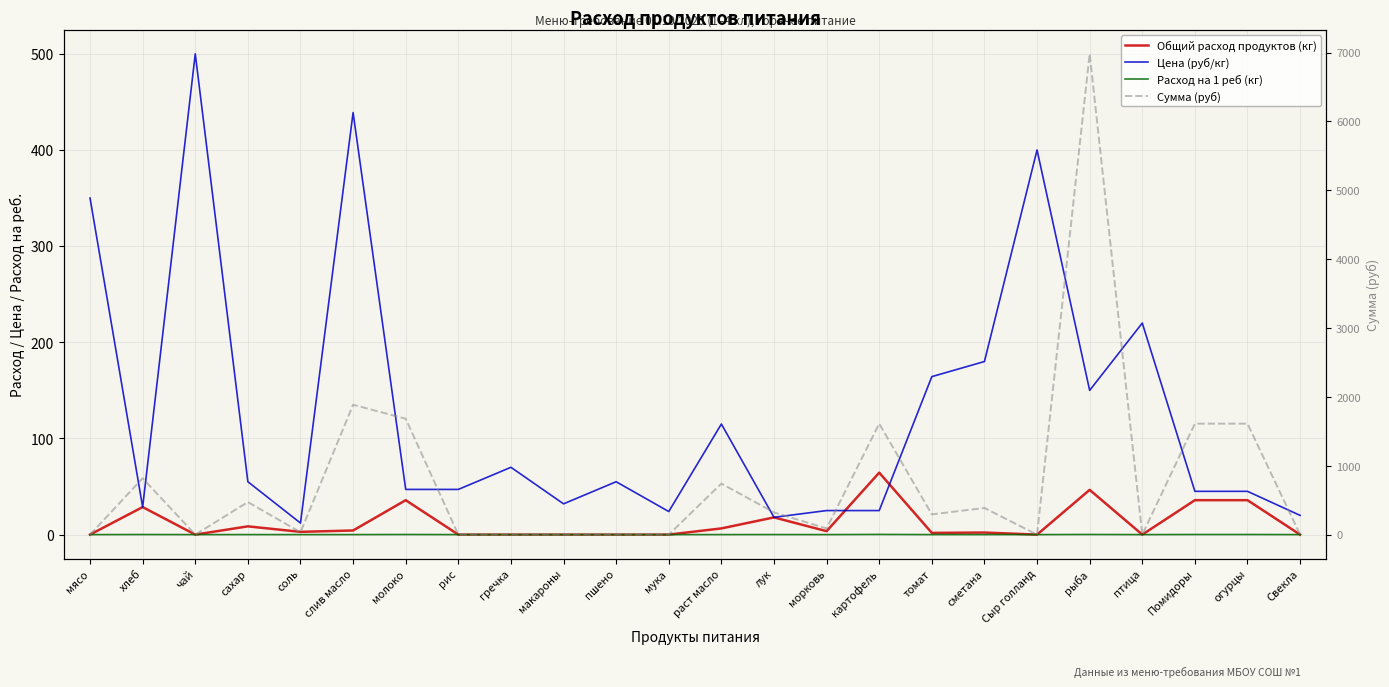

At how many categories does at least one series exceed 6505?

1